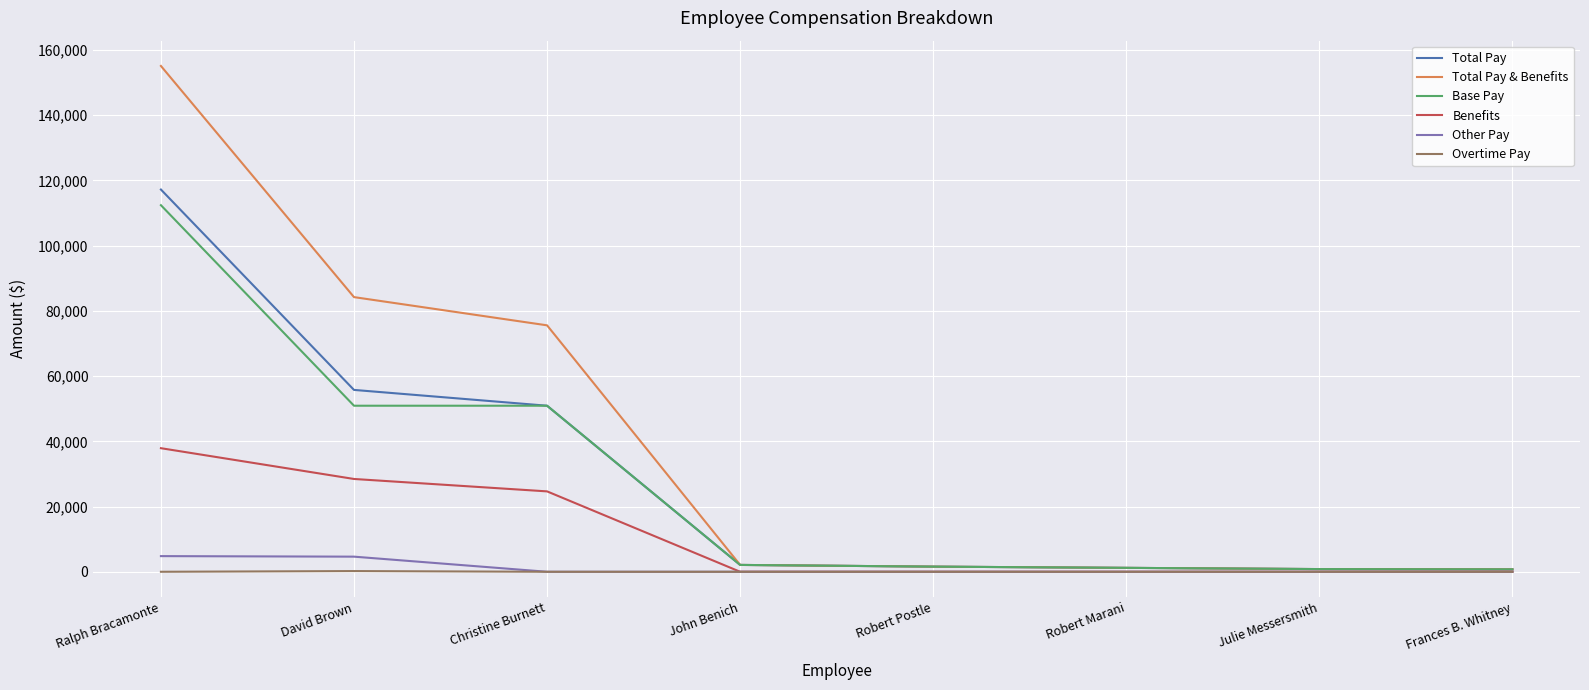

What is the maximum value for Benefits?

37895